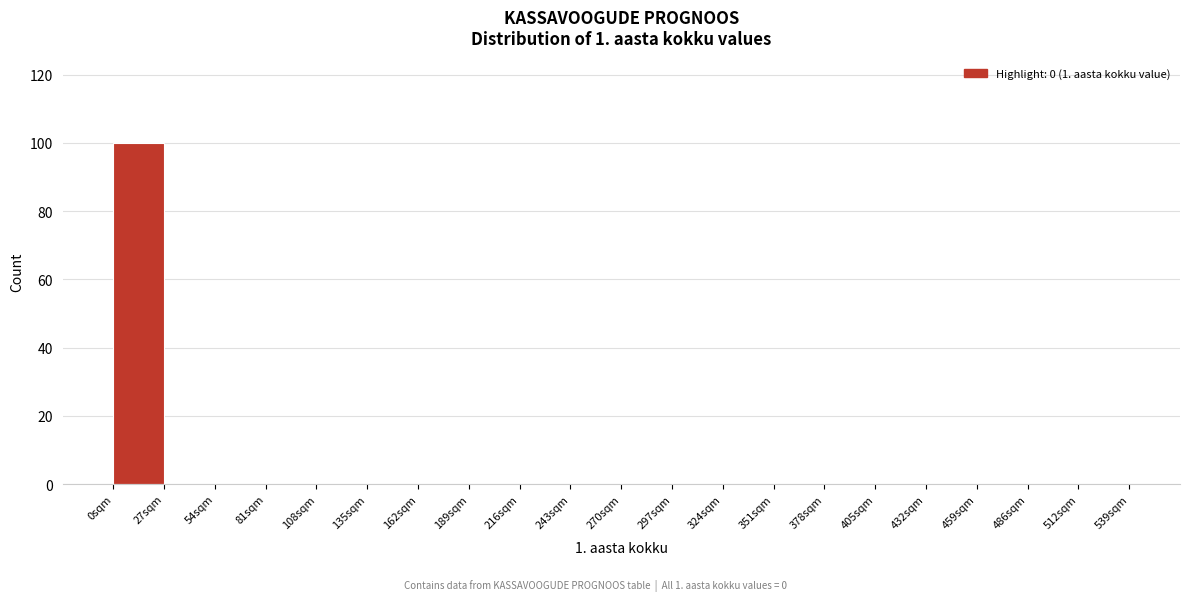

Over which range of the x-axis is the bar tallest?

0 to 27